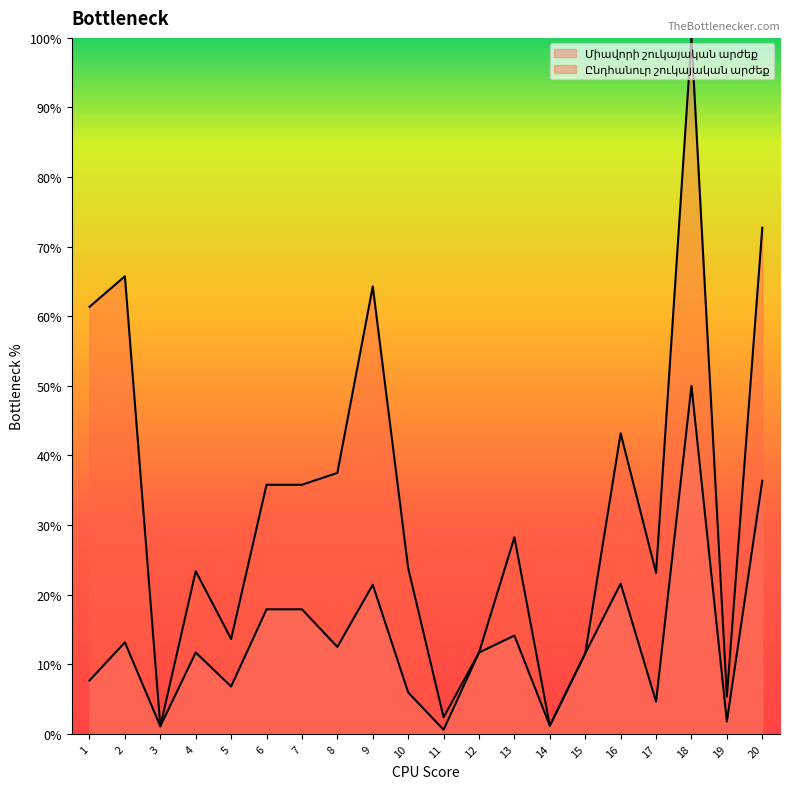

Does the chart have visible grid lines?

No